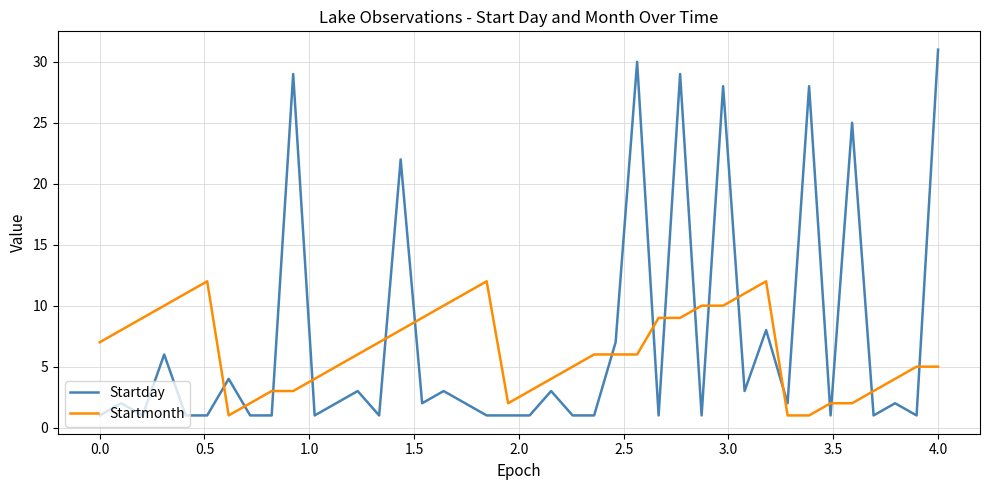

Rank the series by their maximum value, from lowest to highest.

Startmonth, Startday